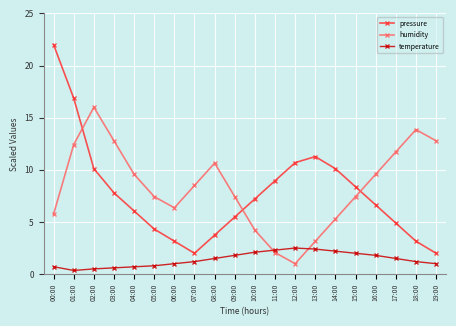

What is the total value across all series at 01:00?

29.6